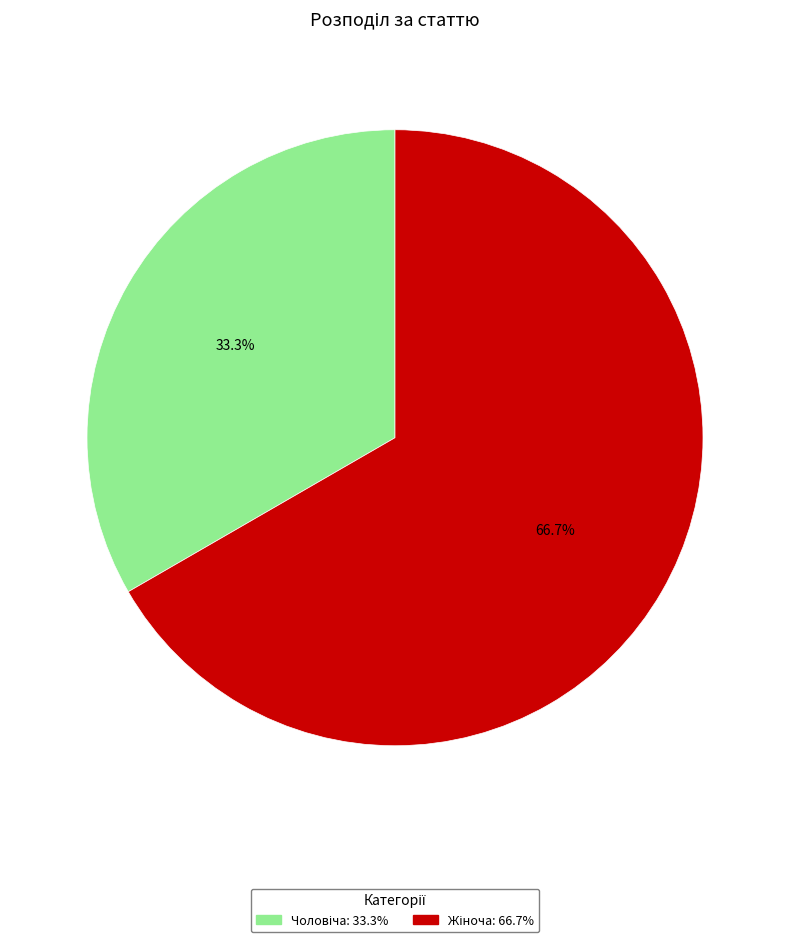

Is there a majority slice in this chart?

Yes